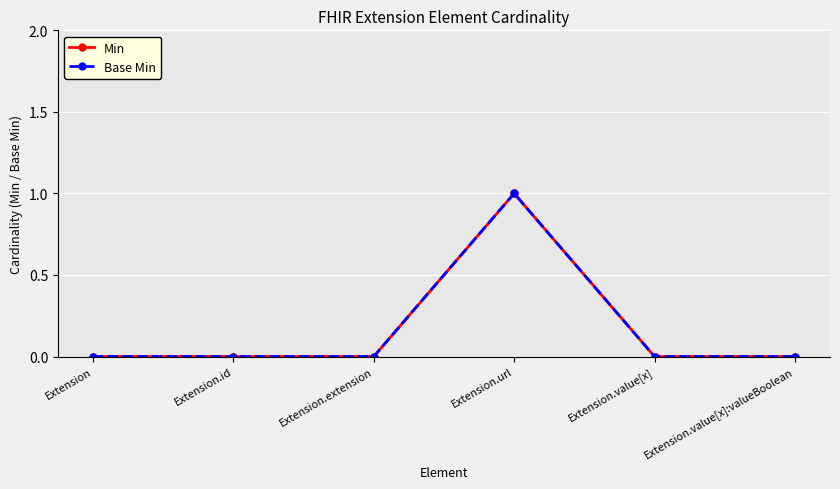

At how many categories does at least one series exceed 0?

1